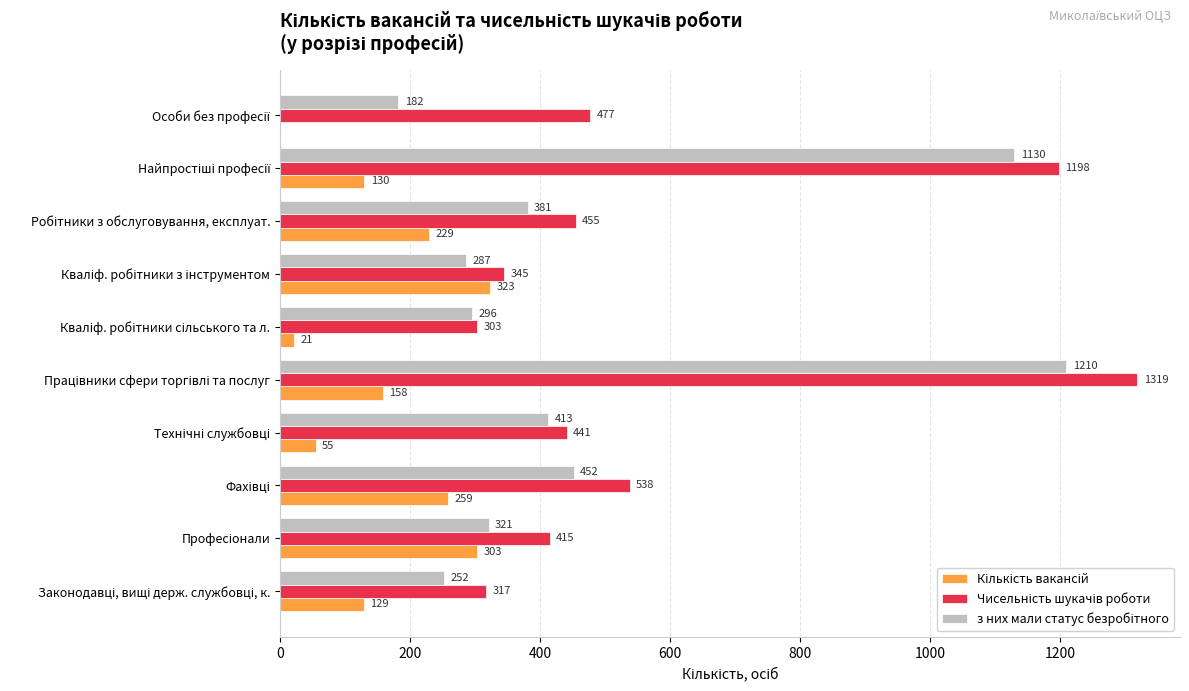

What is the greatest value displayed?

1319